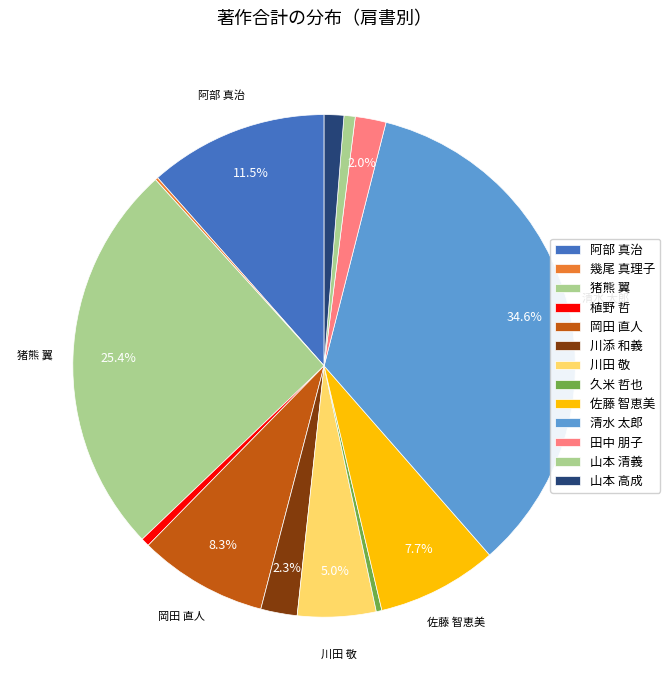

True or false: 山本 清義 accounts for 11% of the total.

False